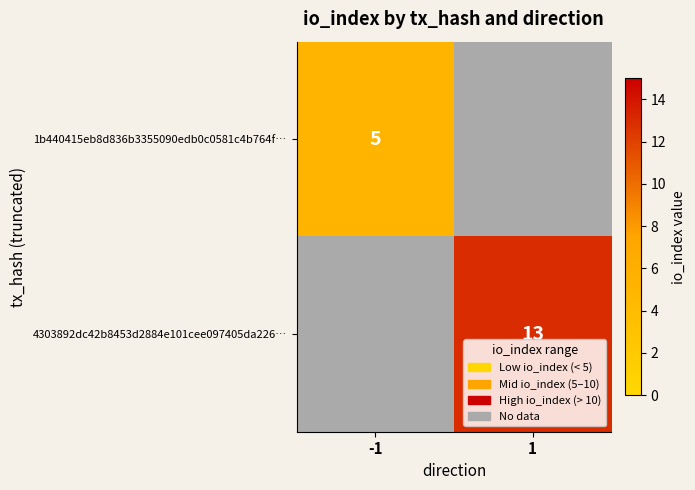

The value of 4303892dc42b8453d2884e101cee097405da226… at 1 is 13. True or false?

True